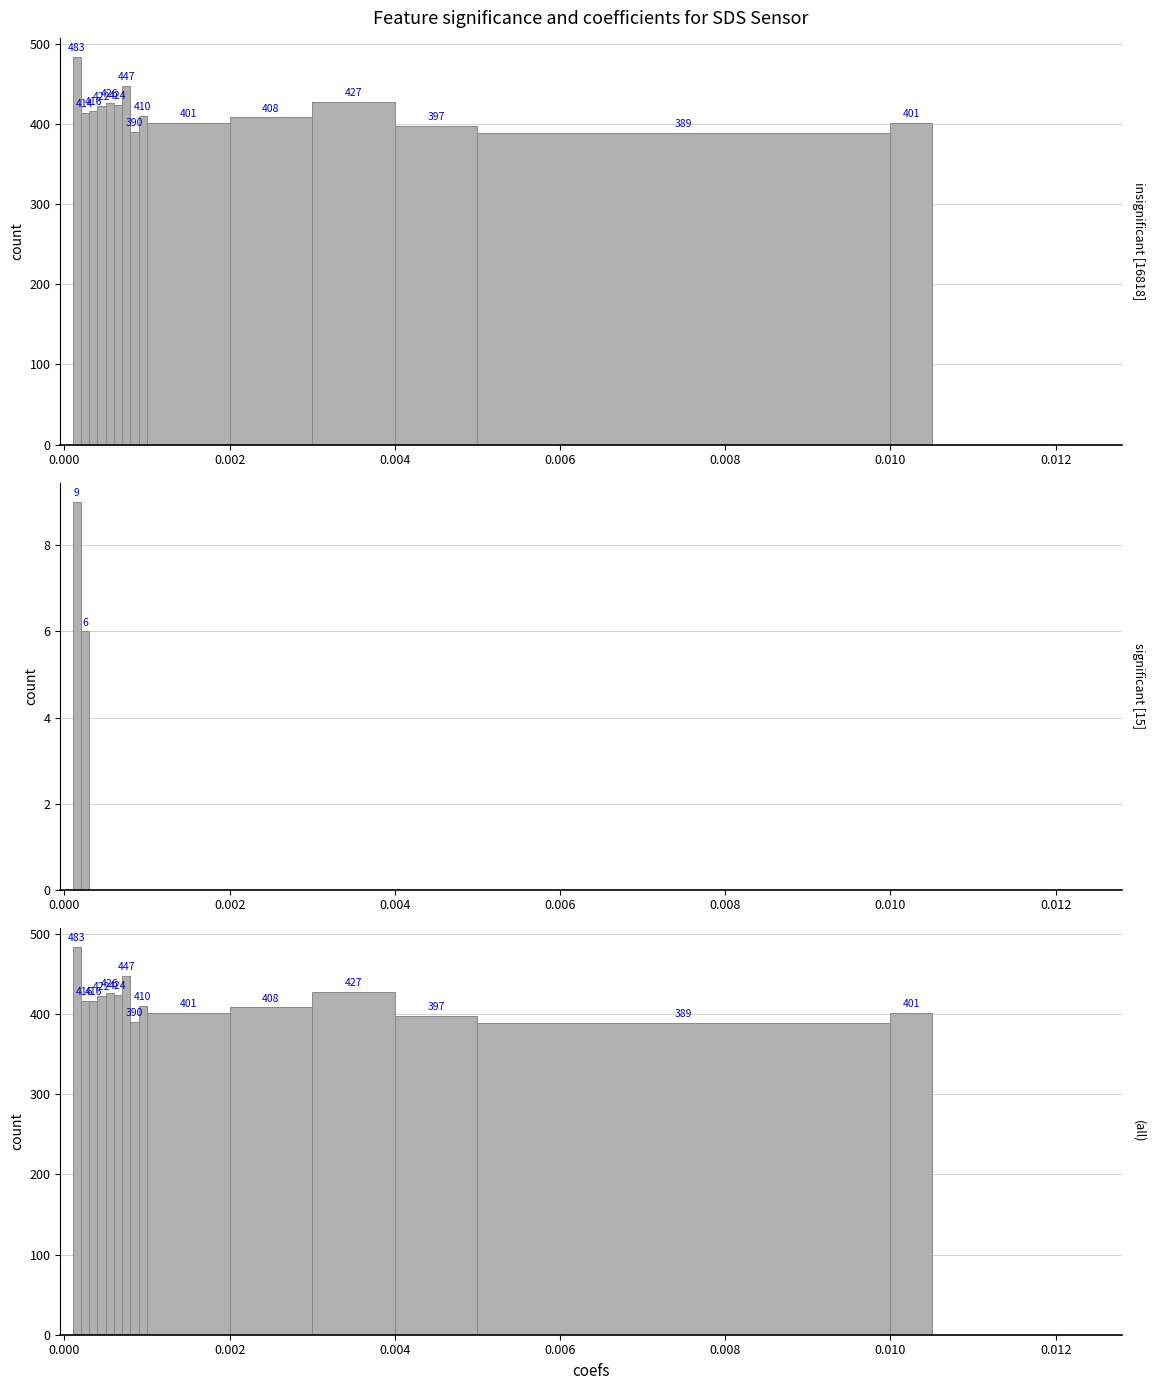

What is the value of the 11th bar from the left?

408